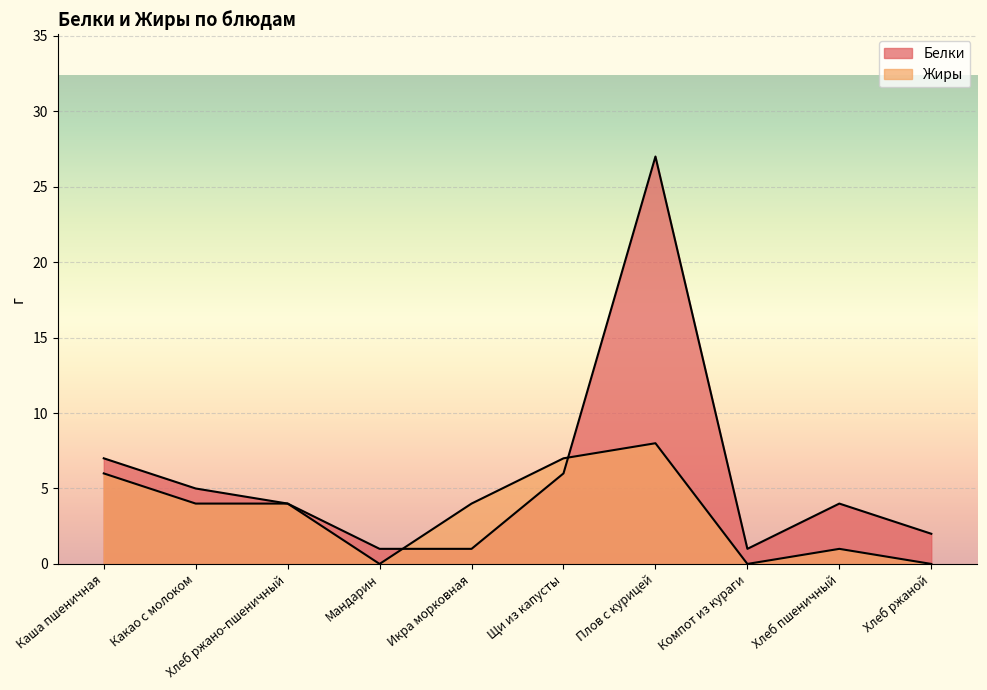

Where do Жиры and Белки first cross each other?

Мандарин and Икра морковная